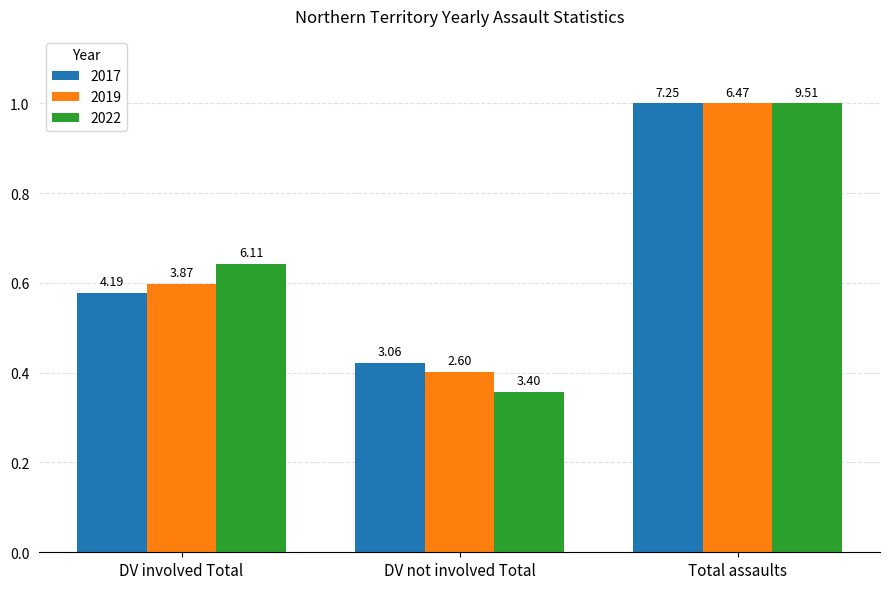

Which series has the largest total across all categories?

2017